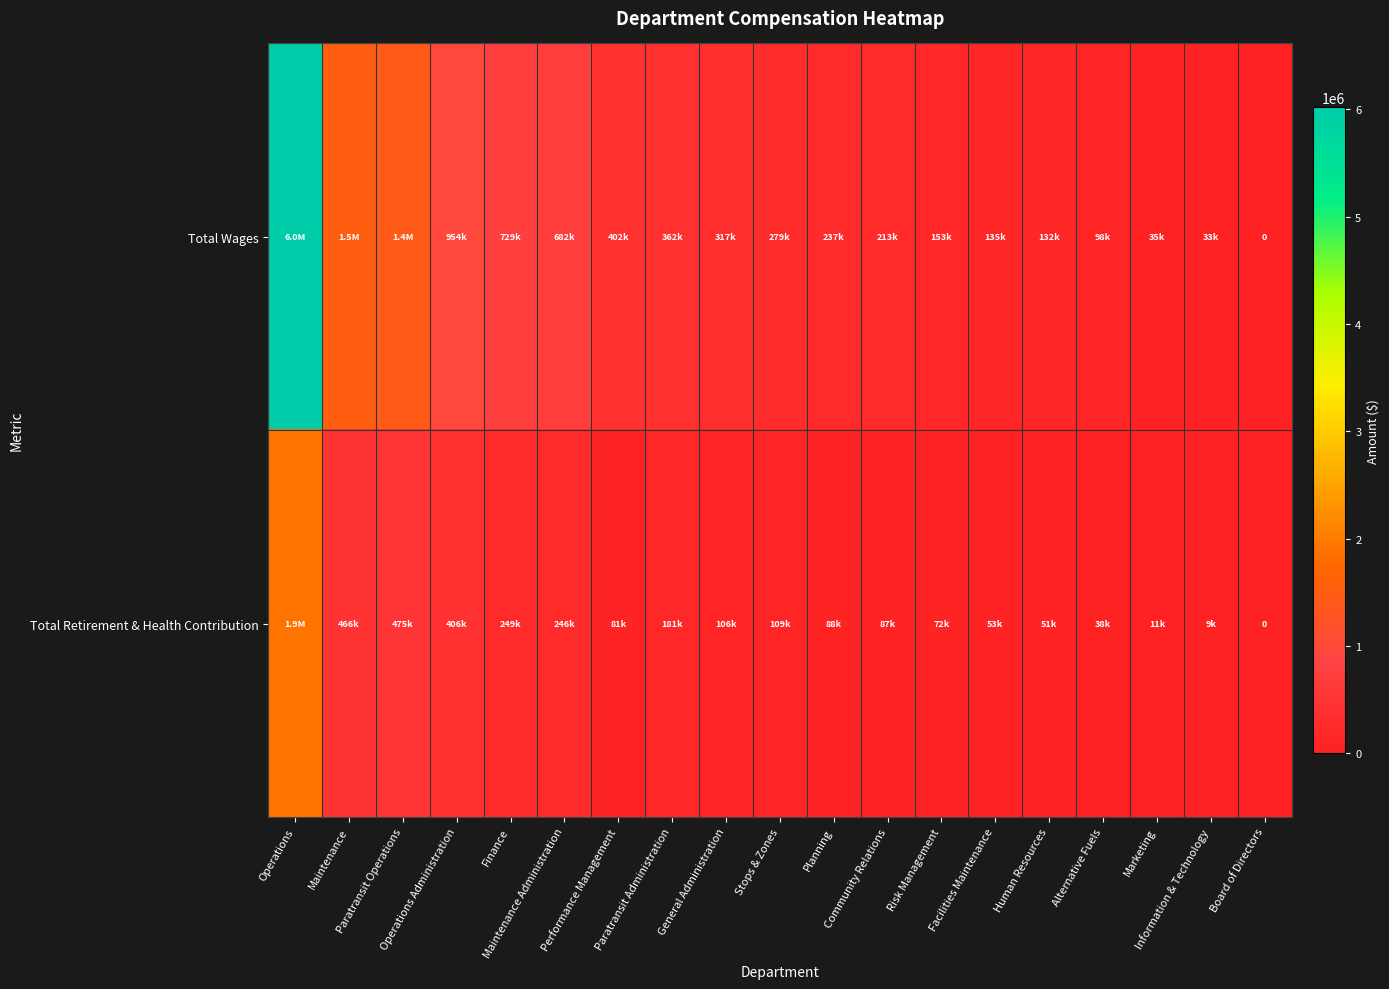

At which label does Total Wages first exceed 279023?

Operations